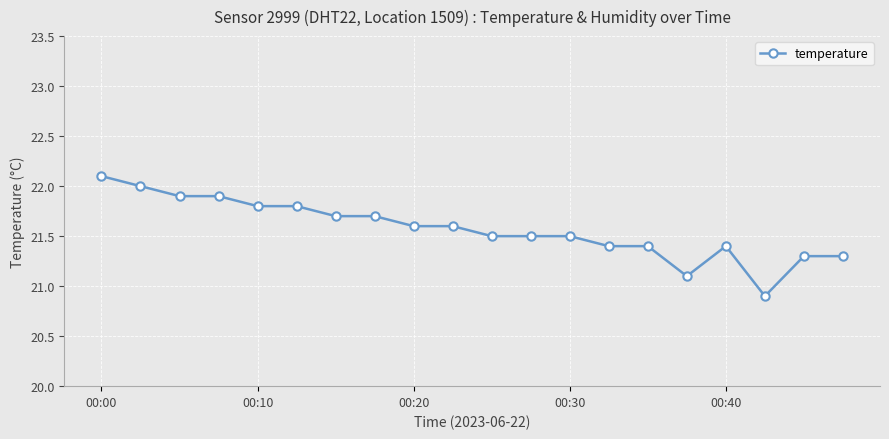

What is the difference between the maximum and minimum values?

1.2